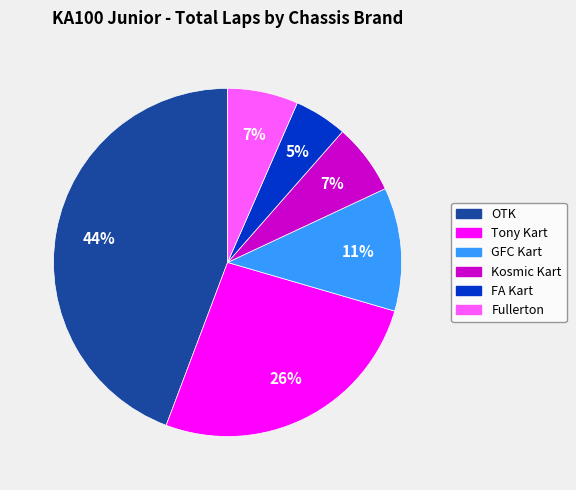

To the nearest percent, what is the average slice percentage?

17%